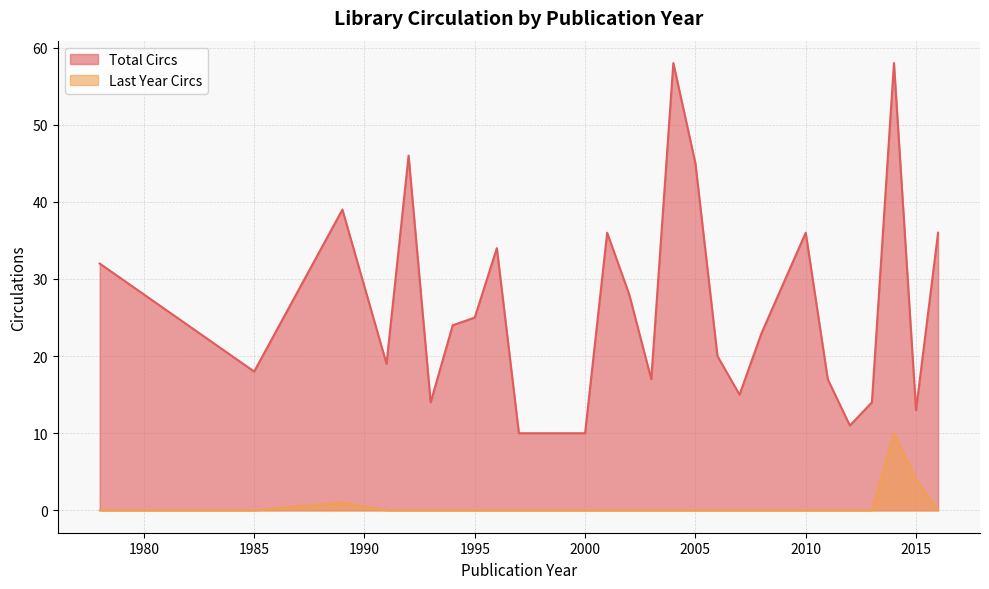

Where is Last Year Circs nearest to the value 5?

2015